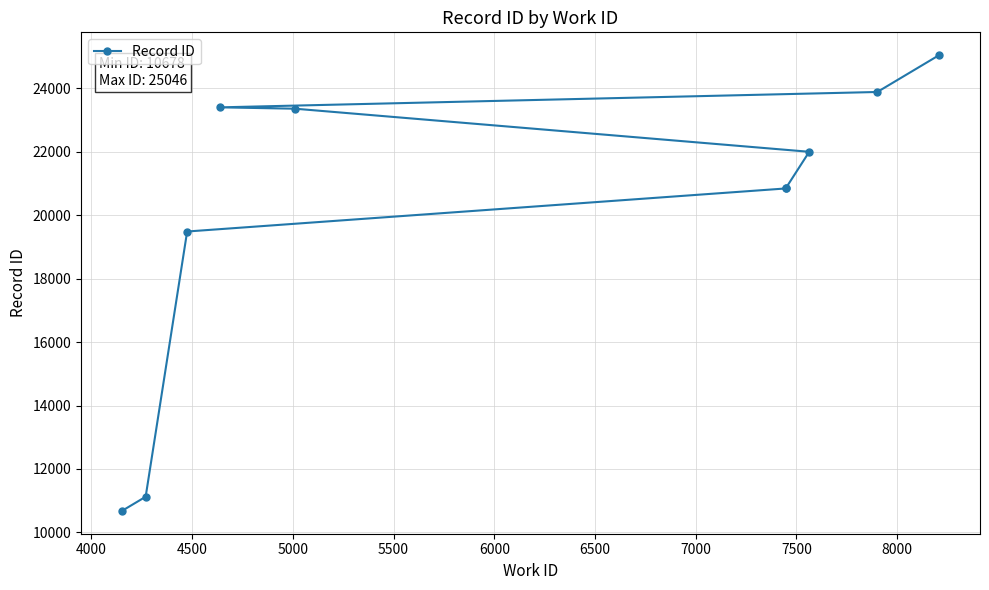

What is the change in value from 5500 to 8000?

+4202